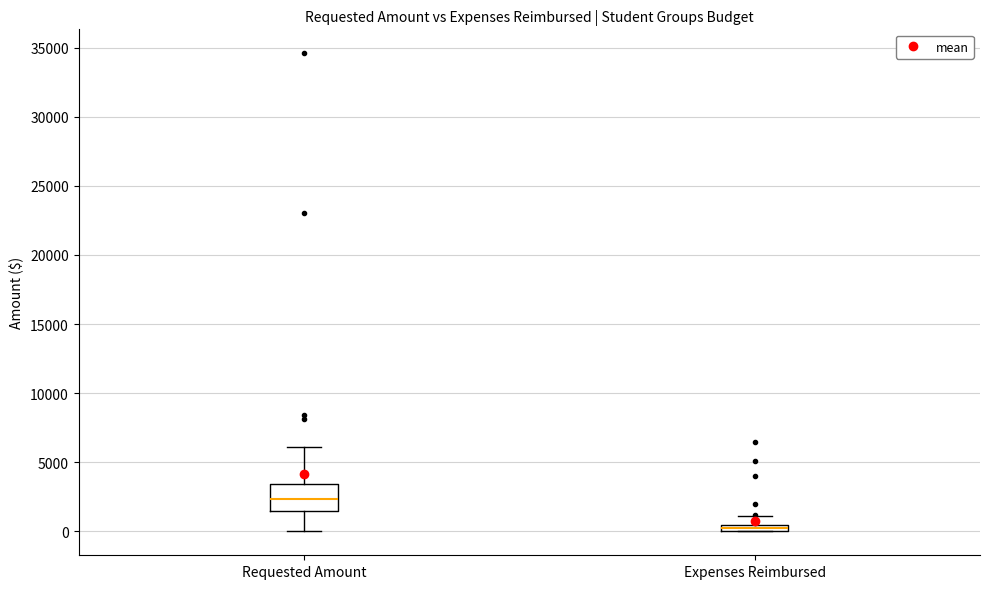

Which box's median line is the highest?

Requested Amount